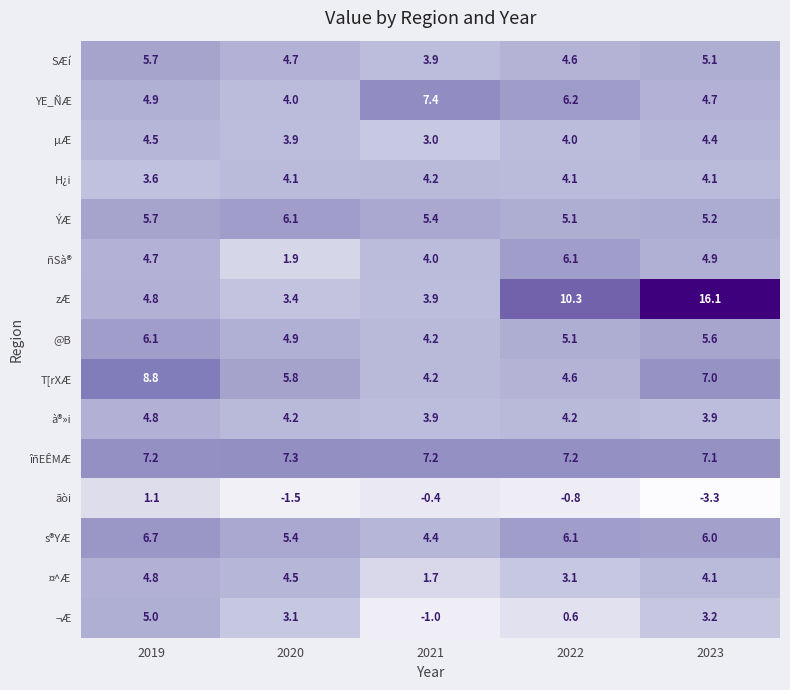

True or false: @B has a value of 4.9 at 2020.

True